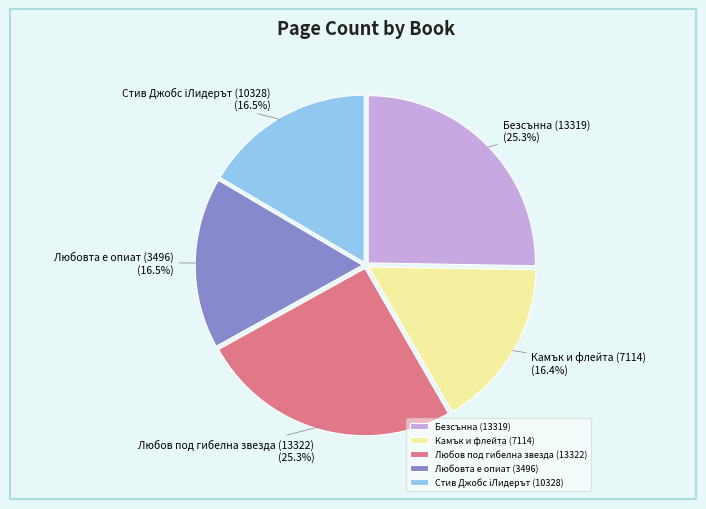

Count the number of slices in the pie.

5